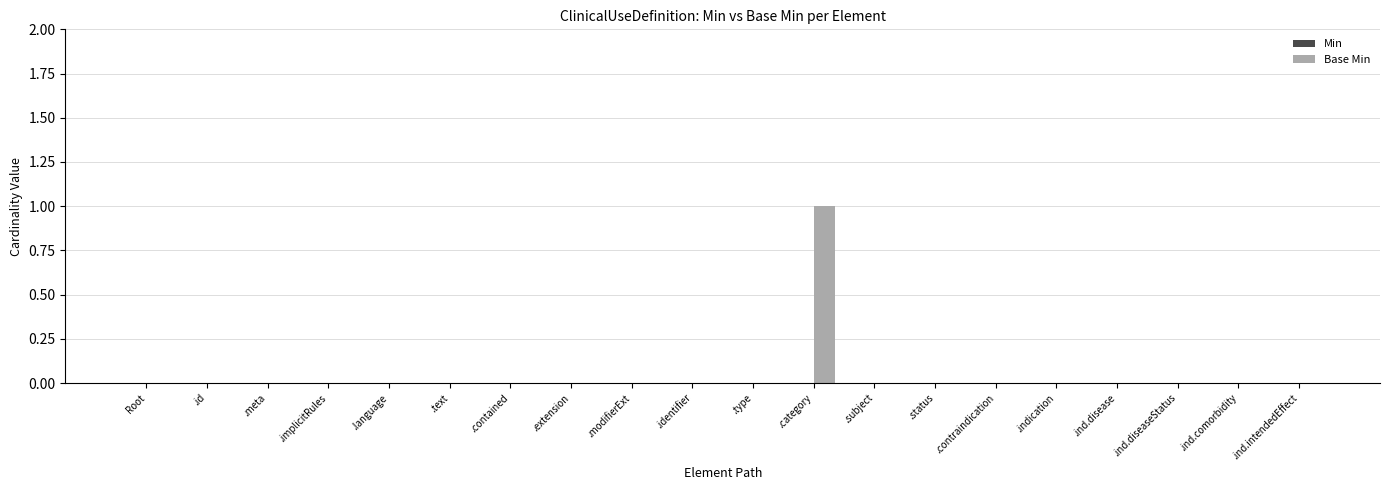

At which category does the chart reach its peak across all series?

.category